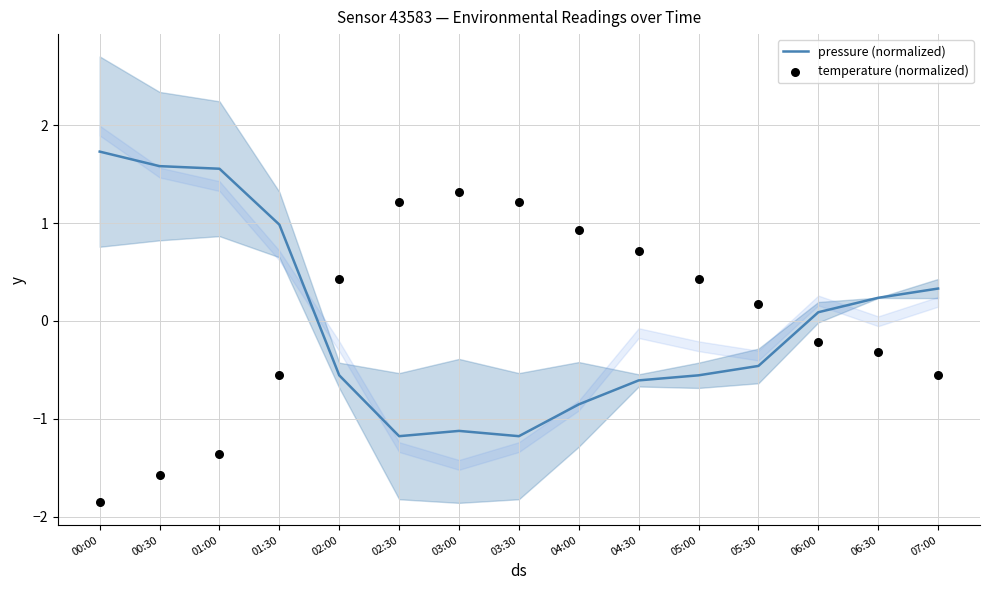

What are all the series names shown in the legend?

pressure (normalized), temperature (normalized)